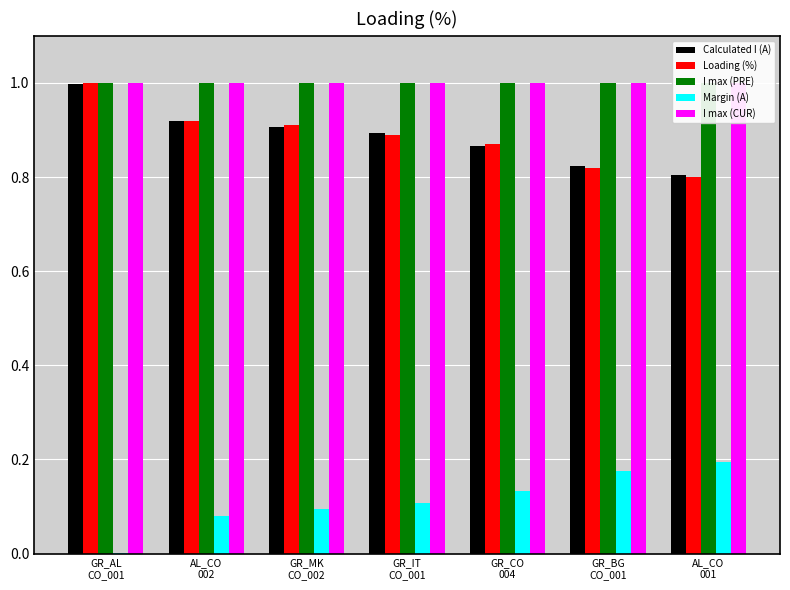

Reading right to left, list all the values displayed in this chart.

Calculated I (A): 0.8	0.8	0.9	0.9	0.9	0.9	1.0
Loading (%): 0.8	0.8	0.9	0.9	0.9	0.9	1.0
I max (PRE): 1.0	1.0	1.0	1.0	1.0	1.0	1.0
Margin (A): 0.2	0.2	0.1	0.1	0.1	0.1	0.0
I max (CUR): 1.0	1.0	1.0	1.0	1.0	1.0	1.0